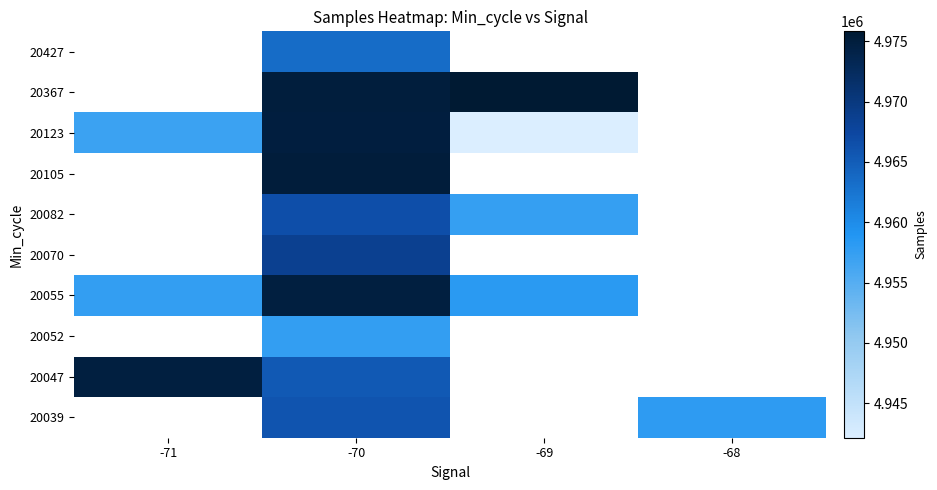

What is the minimum value shown in the chart?

4942129.0